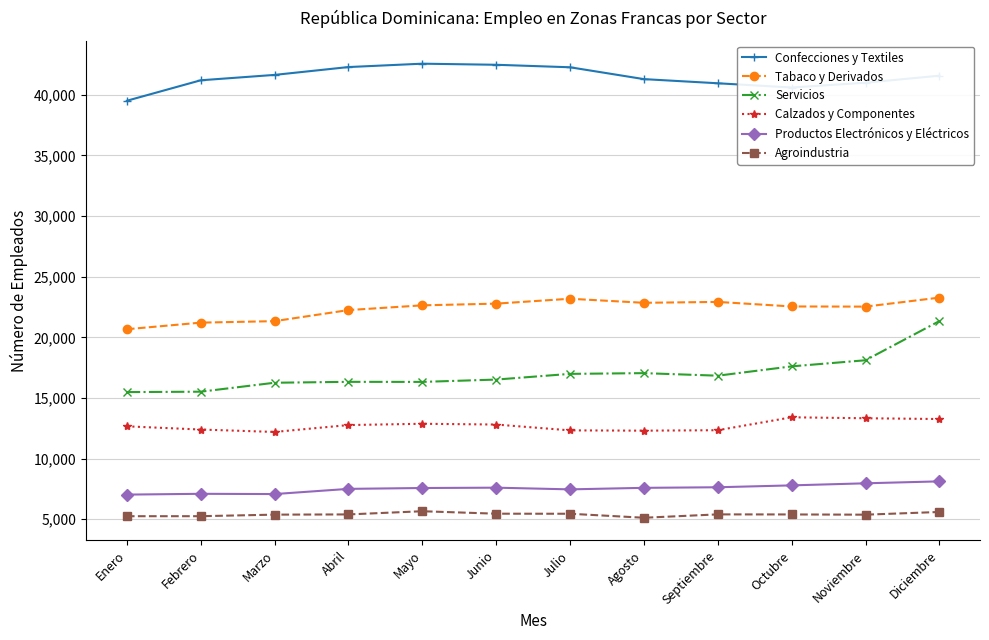

What is the value of the Confecciones y Textiles point at the 10th from the left?

40598